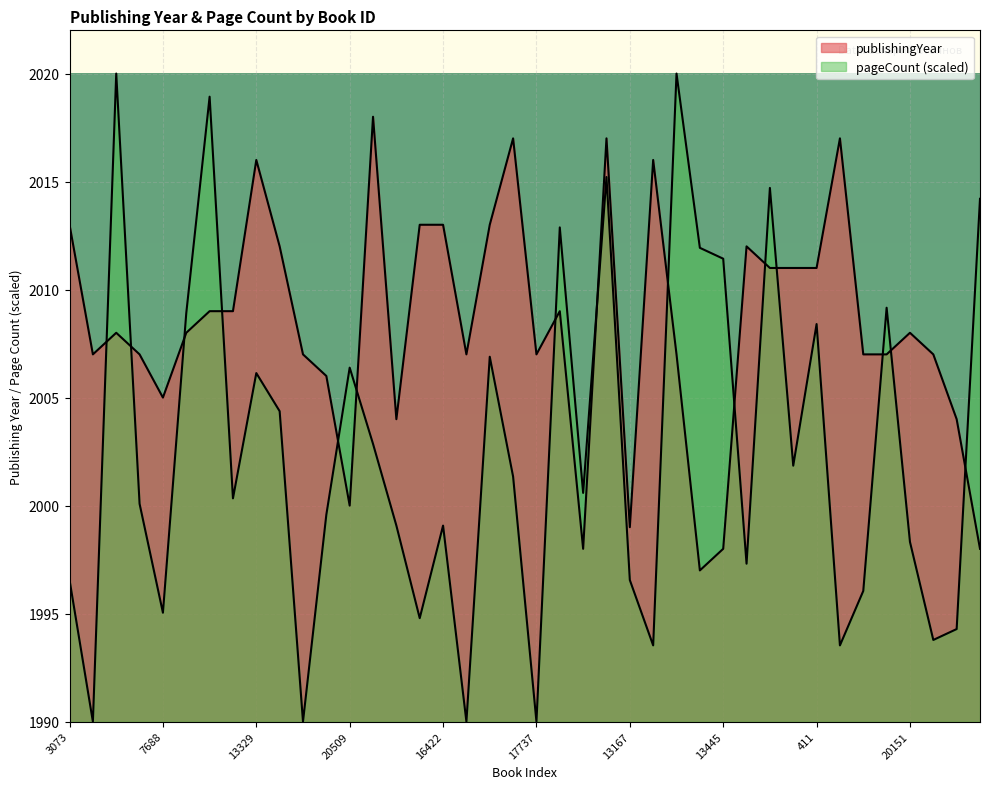

At how many categories does at least one series exceed 2010?

22